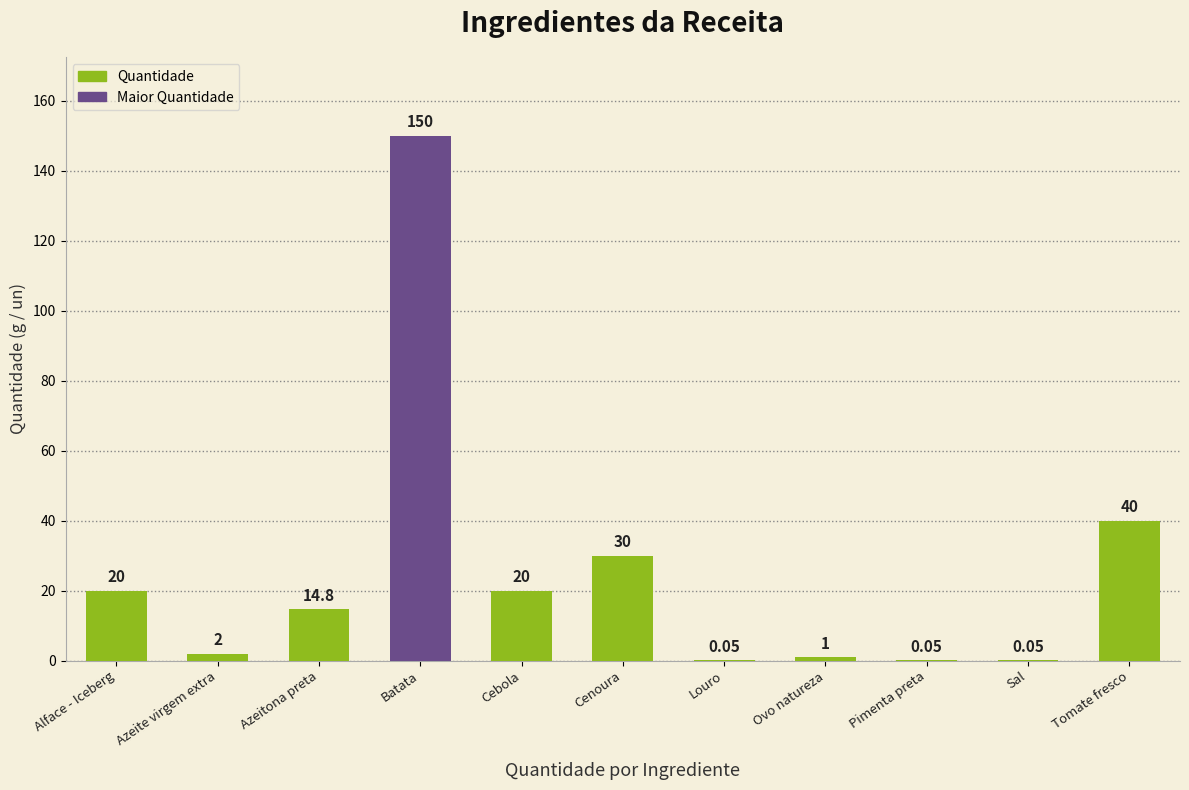

At which label does the data first exceed 14?

Alface - Iceberg